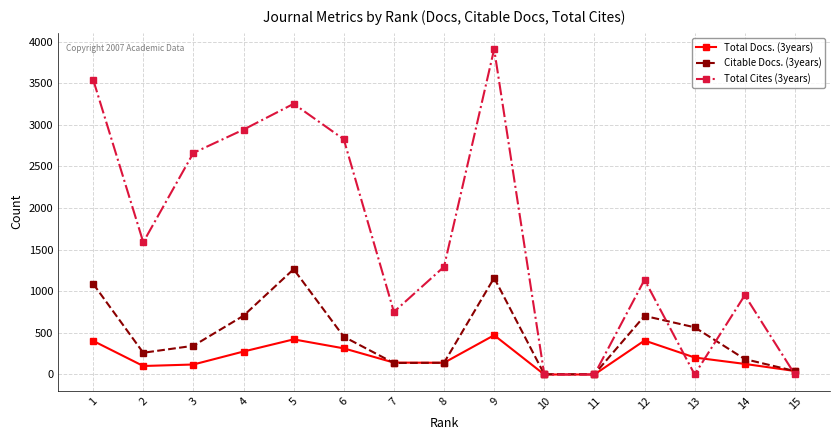

At which label is Total Cites (3years) closest to 1954?

2